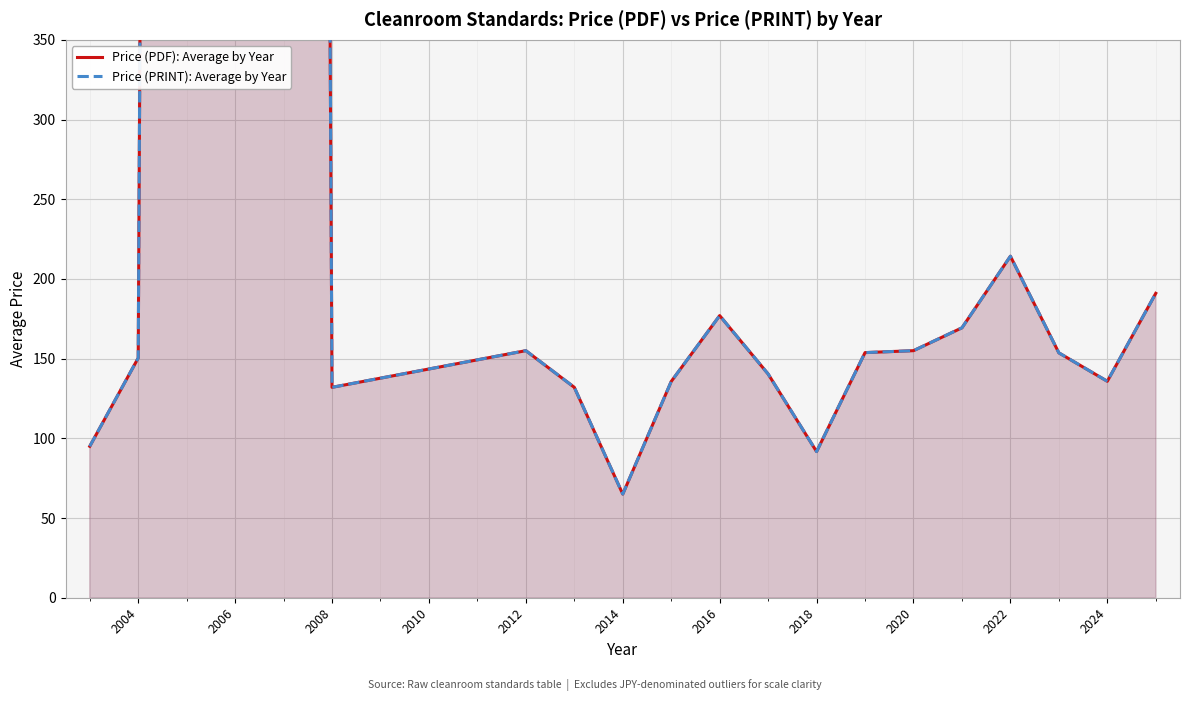

How many lines are shown in the chart?

2